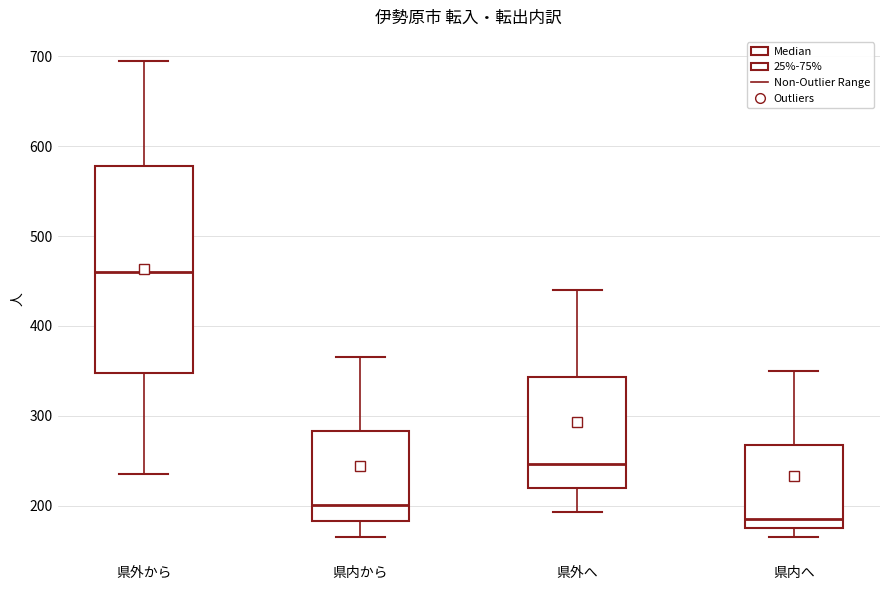

Reading left to right, transcribe this box plot: for each box, give where its median line is, the range the box spans, and where its two whiskers end, as read against the y-axis. The values are not printed on the chart, so give them approximately, as read against the axis.

県外から: median 460, box 350 to 580, whiskers 240 to 700
県内から: median 200, box 180 to 280, whiskers 170 to 370
県外へ: median 250, box 220 to 340, whiskers 190 to 440
県内へ: median 190, box 180 to 270, whiskers 170 to 350